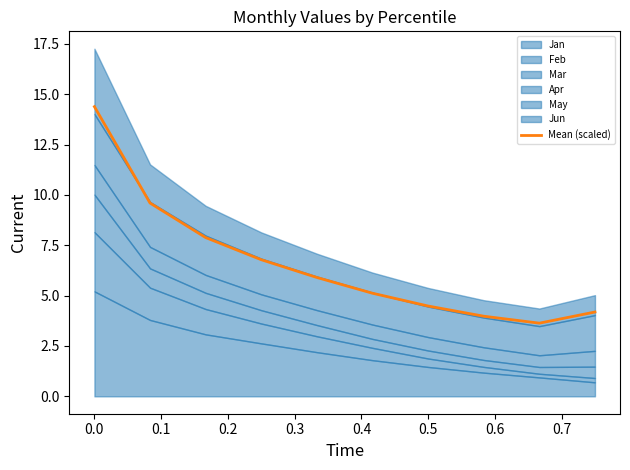

True or false: Mean (scaled) has a value of 4.5 at 0.5.

True